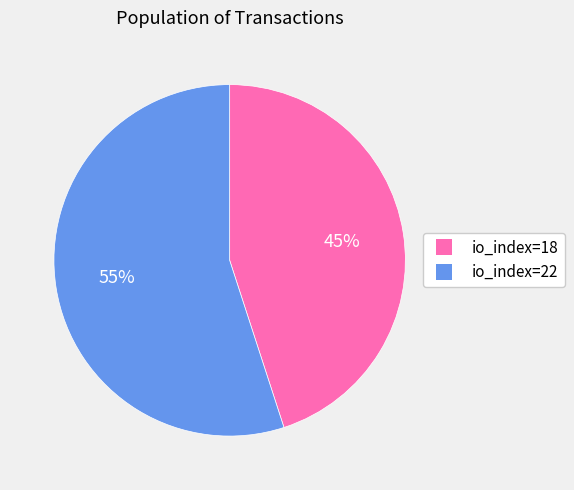

Do io_index=22 and io_index=18 together represent more than half of the pie?

Yes